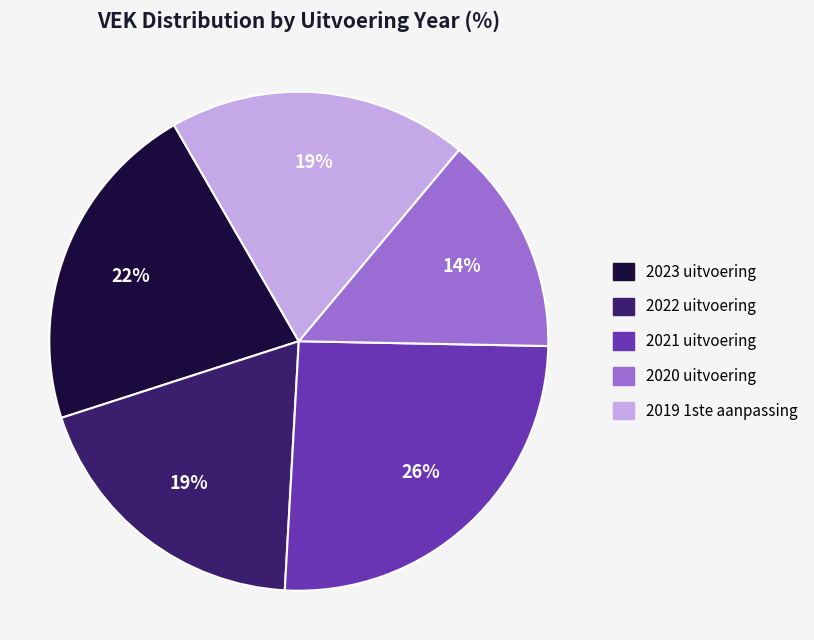

Count the number of slices in the pie.

5